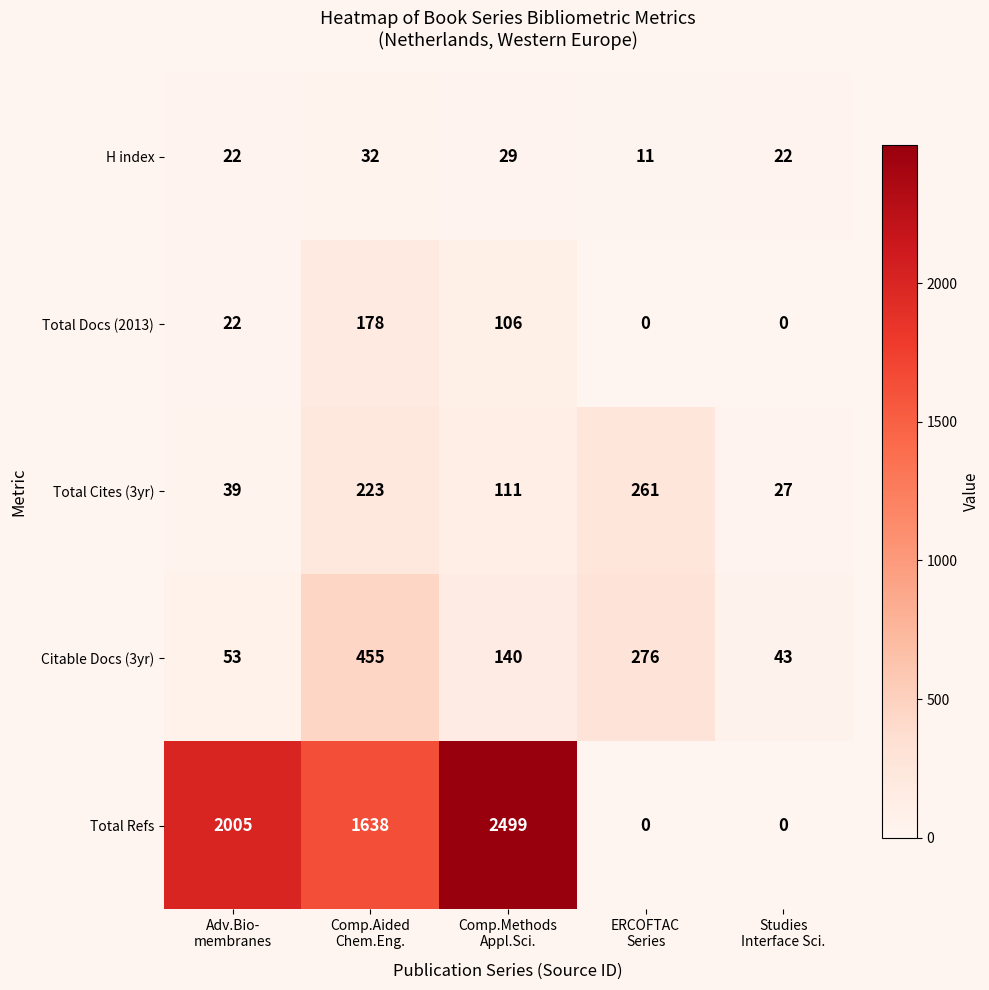

What is the difference between the highest and lowest values at Comp.Aided
Chem.Eng.?

1606